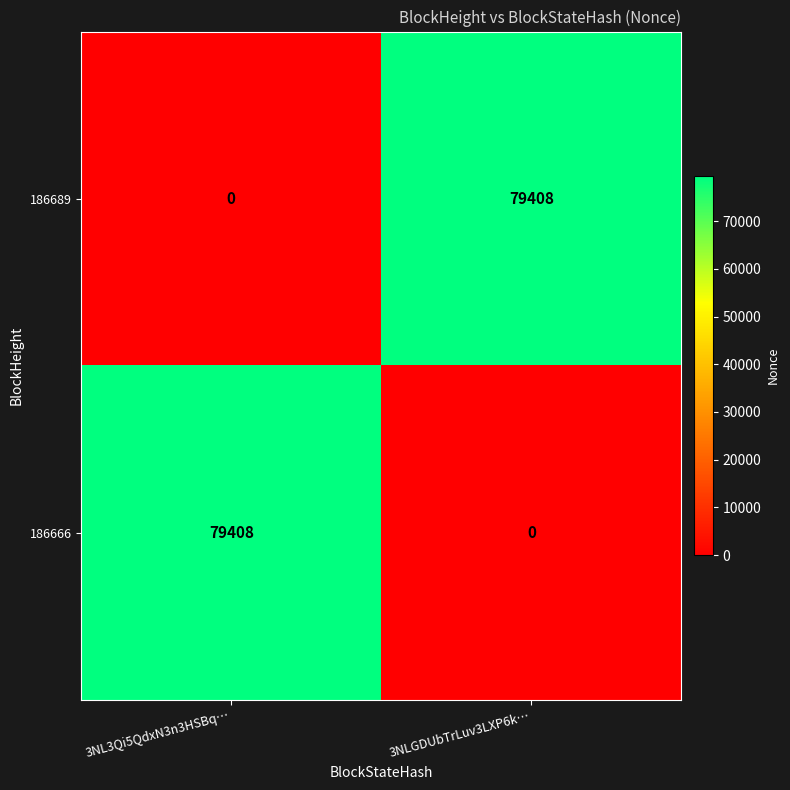

What is the total value across all series at 3NL3Qi5QdxN3n3HSBq…?

79408